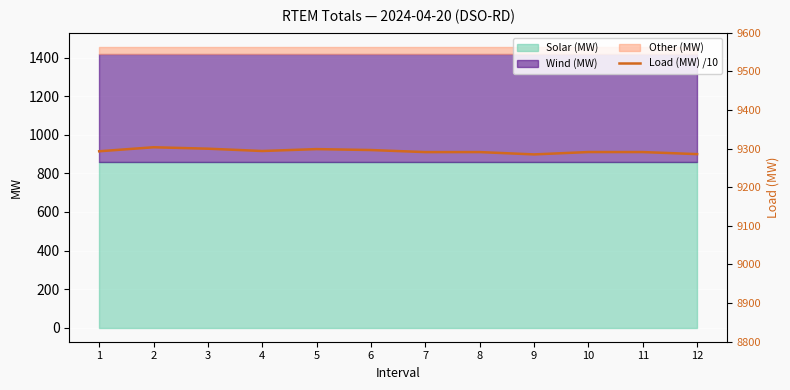

What is the average value?

915.3